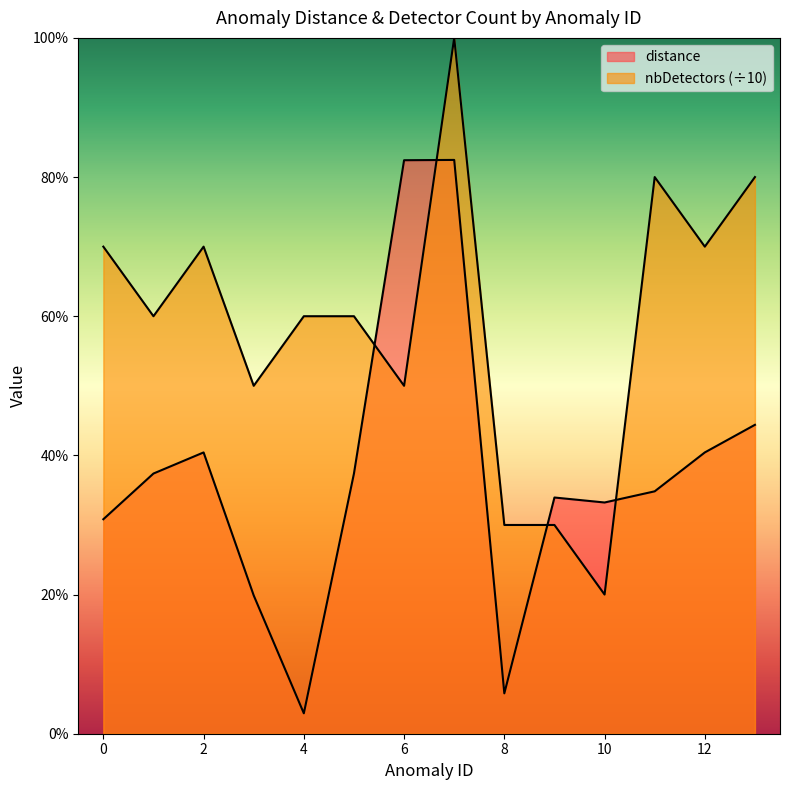

The distance series shows 0.4 at 12. True or false?

True